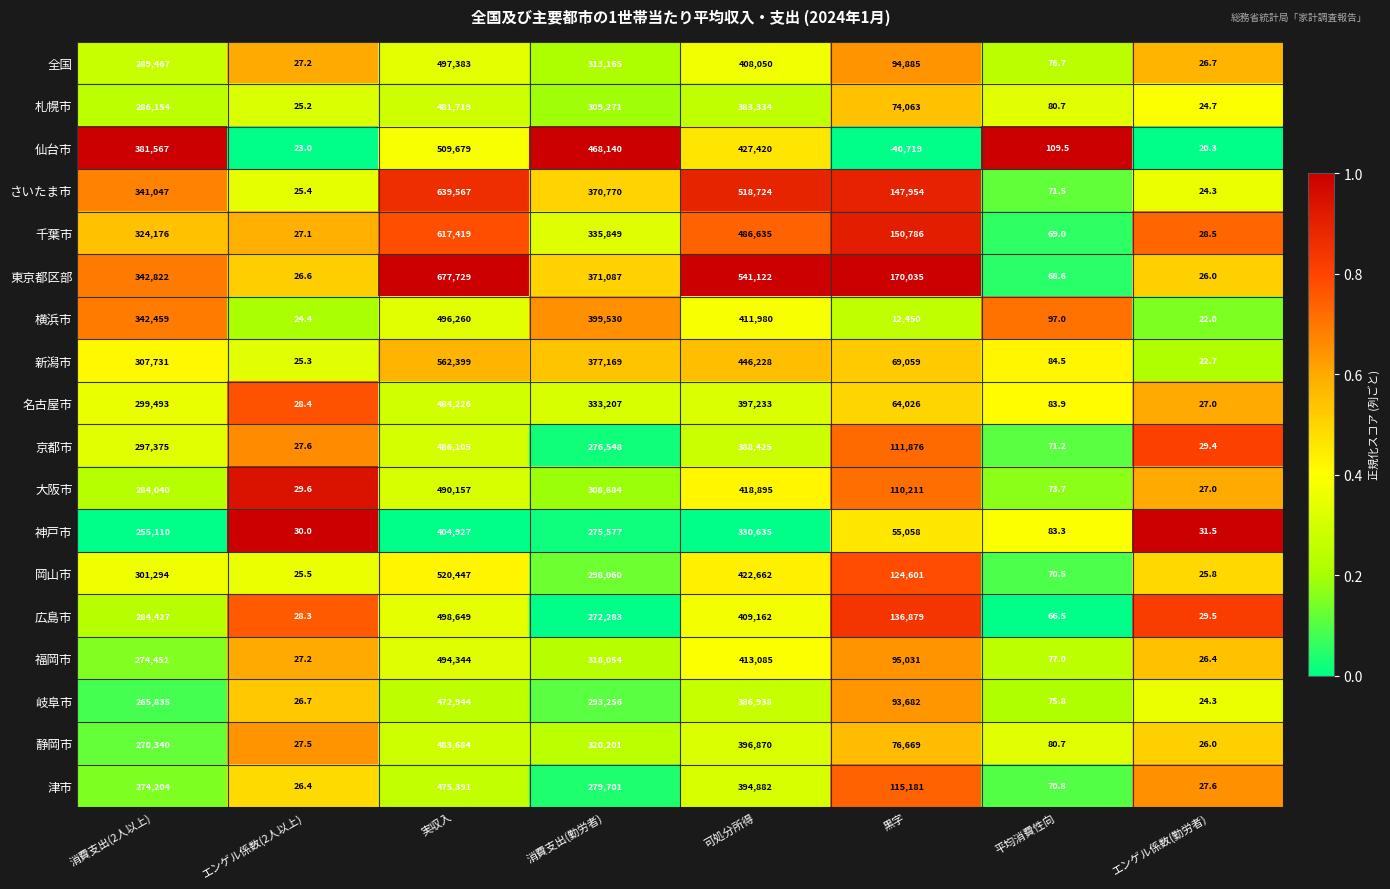

What is the total value across all series at エンゲル係数(2人以上)?

481.4